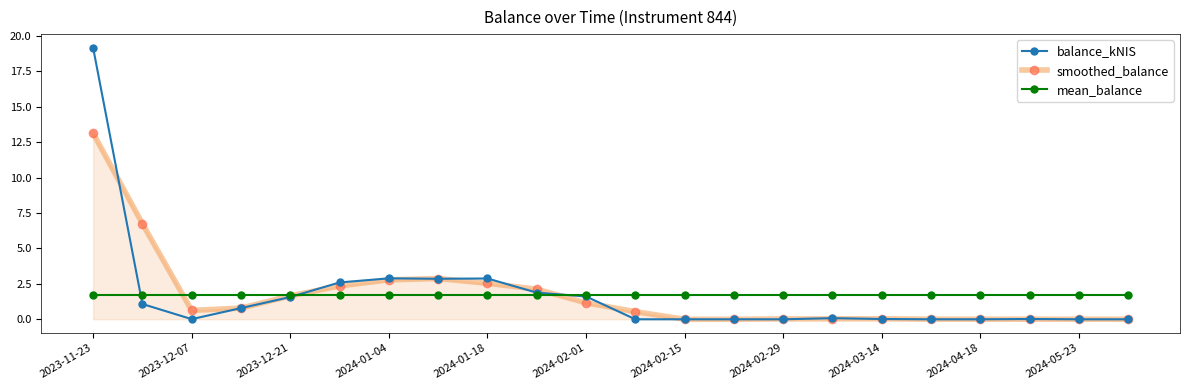

At how many categories does at least one series exceed 6?

2